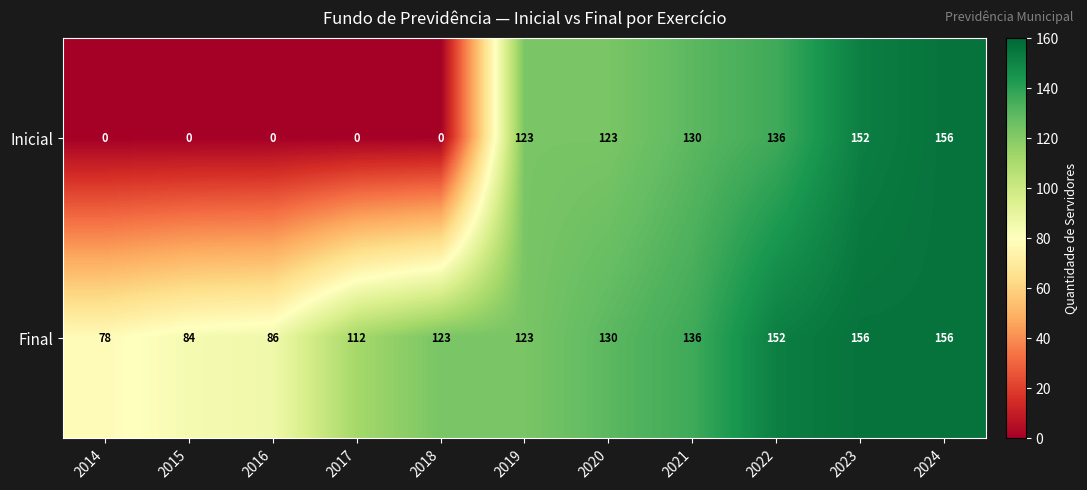

What is the maximum value for Final?

156